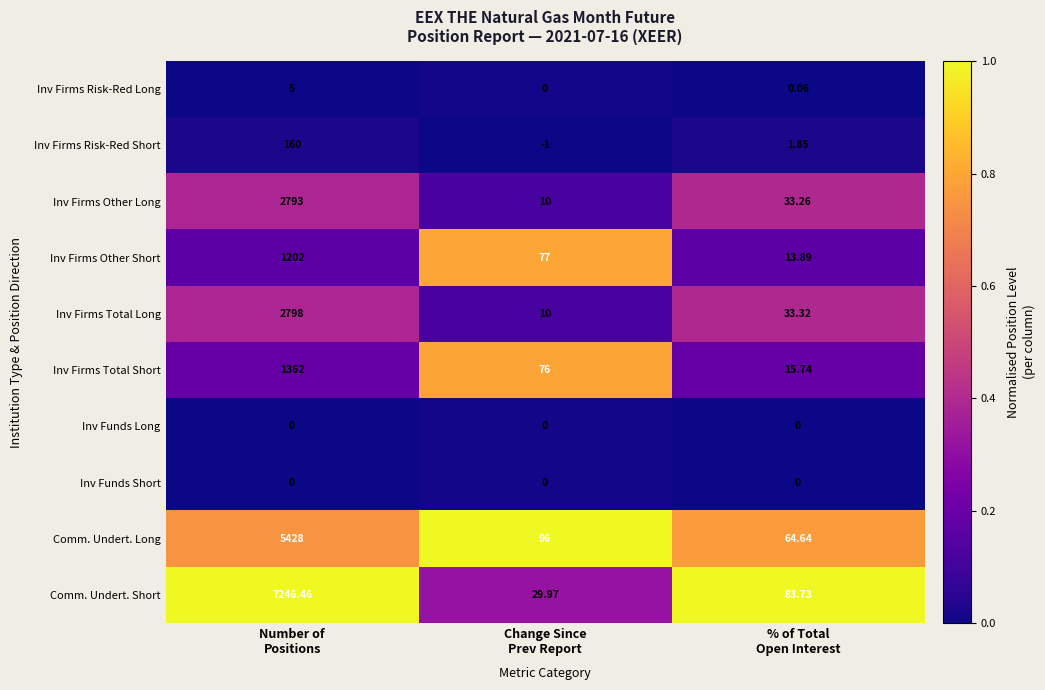

What is the maximum value shown in the chart?

7246.5